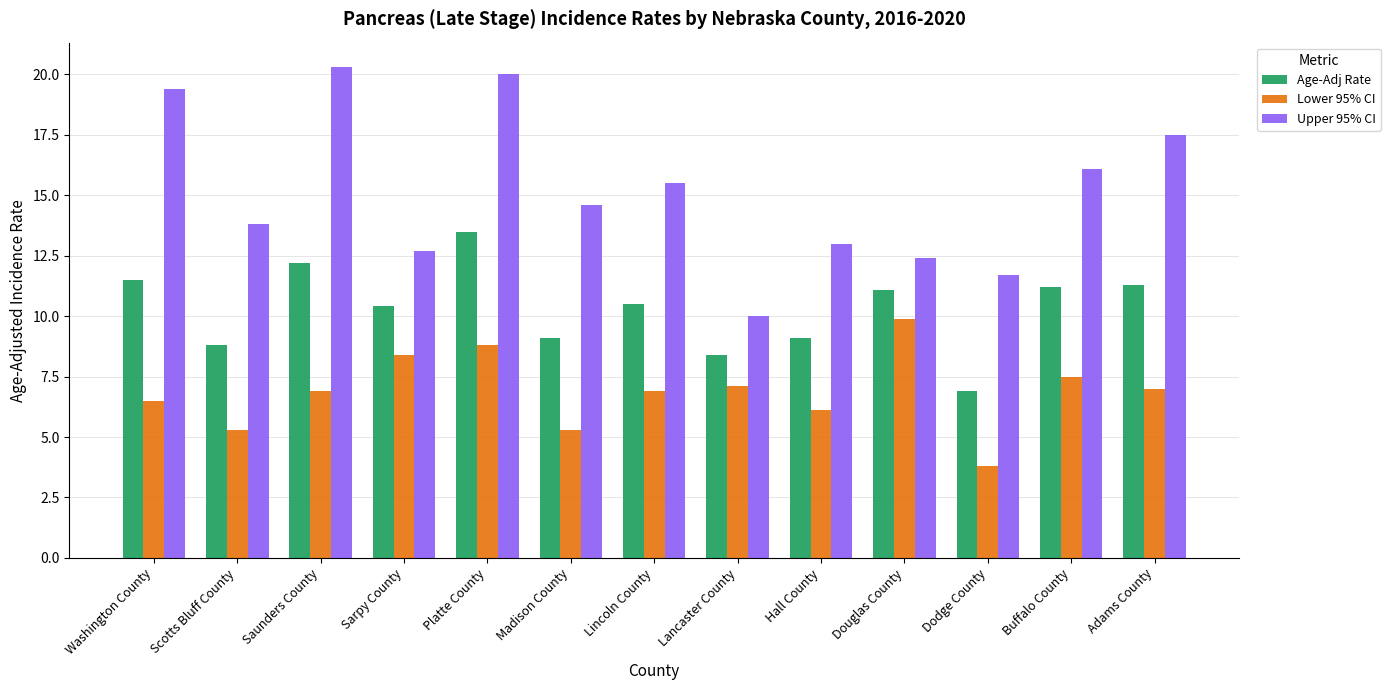

How many data points in Upper 95% CI are less than 14?

6